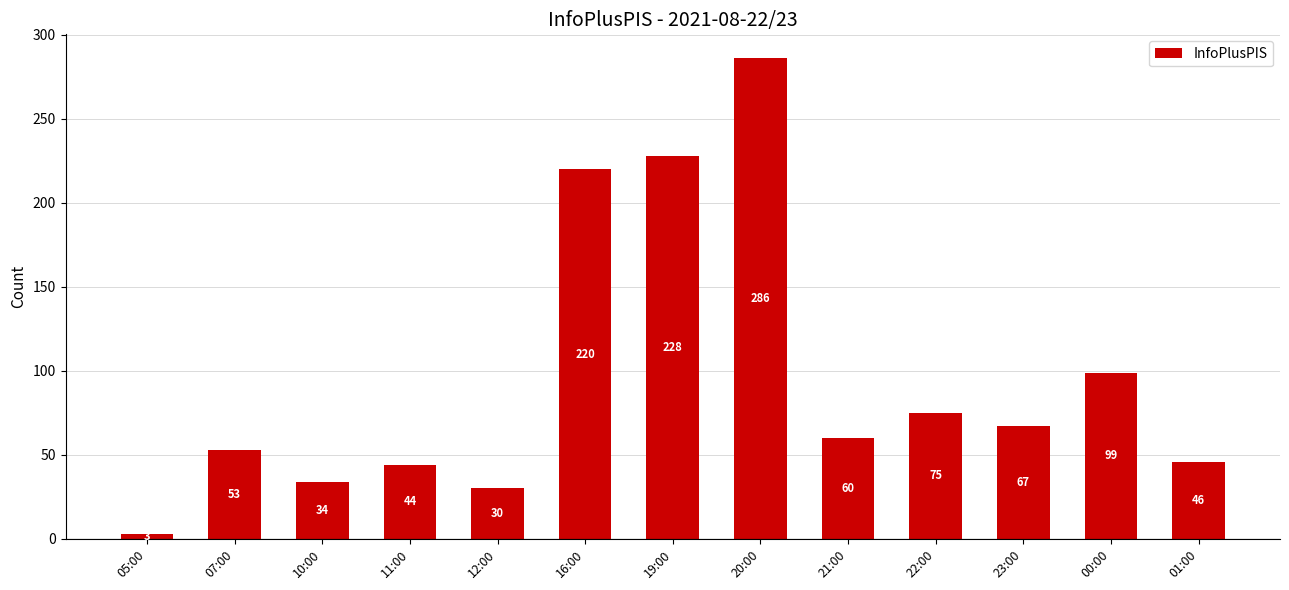

Rank the categories by value from lowest to highest.

05:00, 12:00, 10:00, 11:00, 01:00, 07:00, 21:00, 23:00, 22:00, 00:00, 16:00, 19:00, 20:00